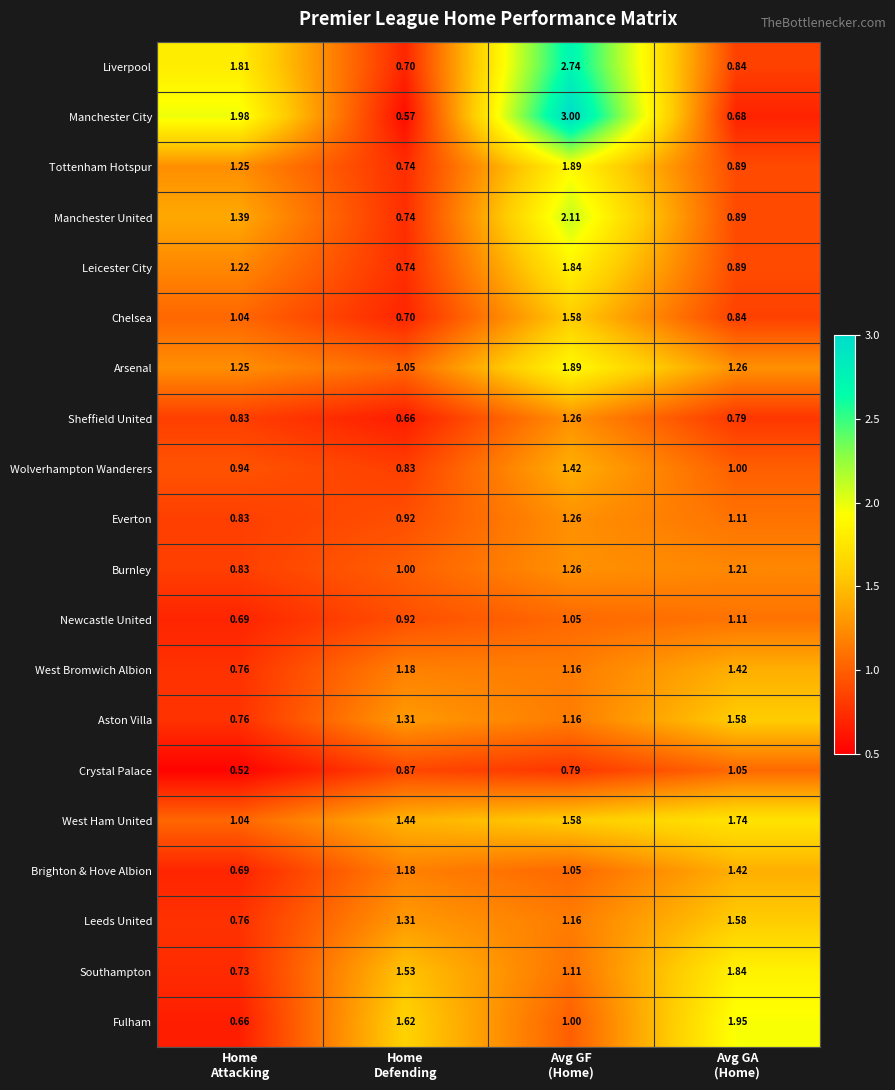

Which series has the widest spread of values?

Manchester City